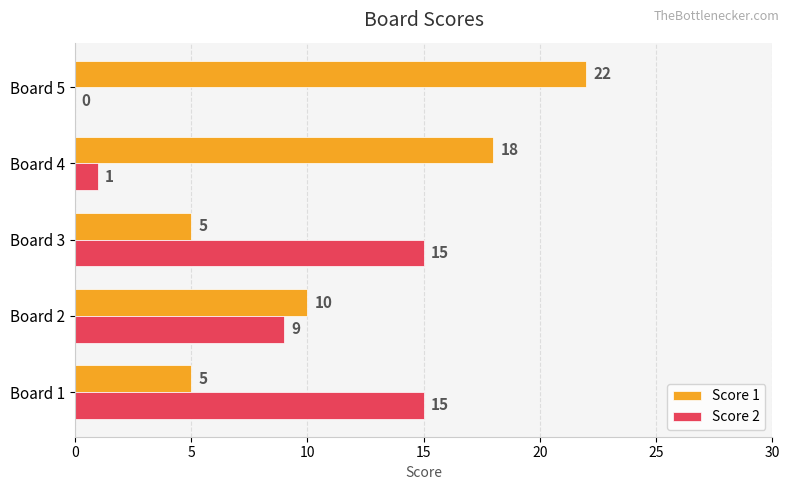

The value of Score 1 at Board 5 is 31. True or false?

False